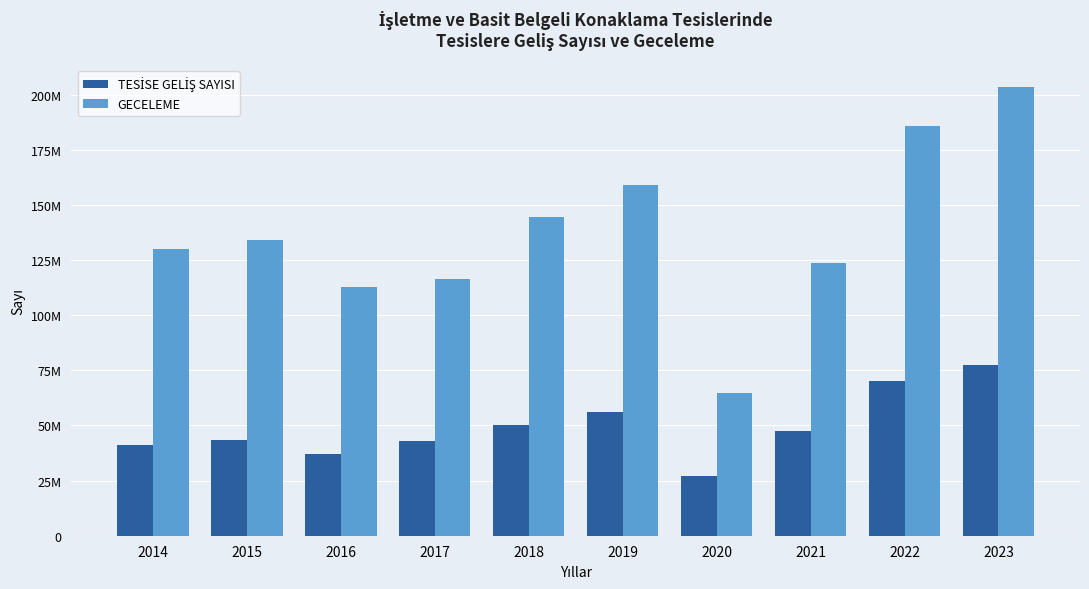

What is the minimum value shown in the chart?

27166430